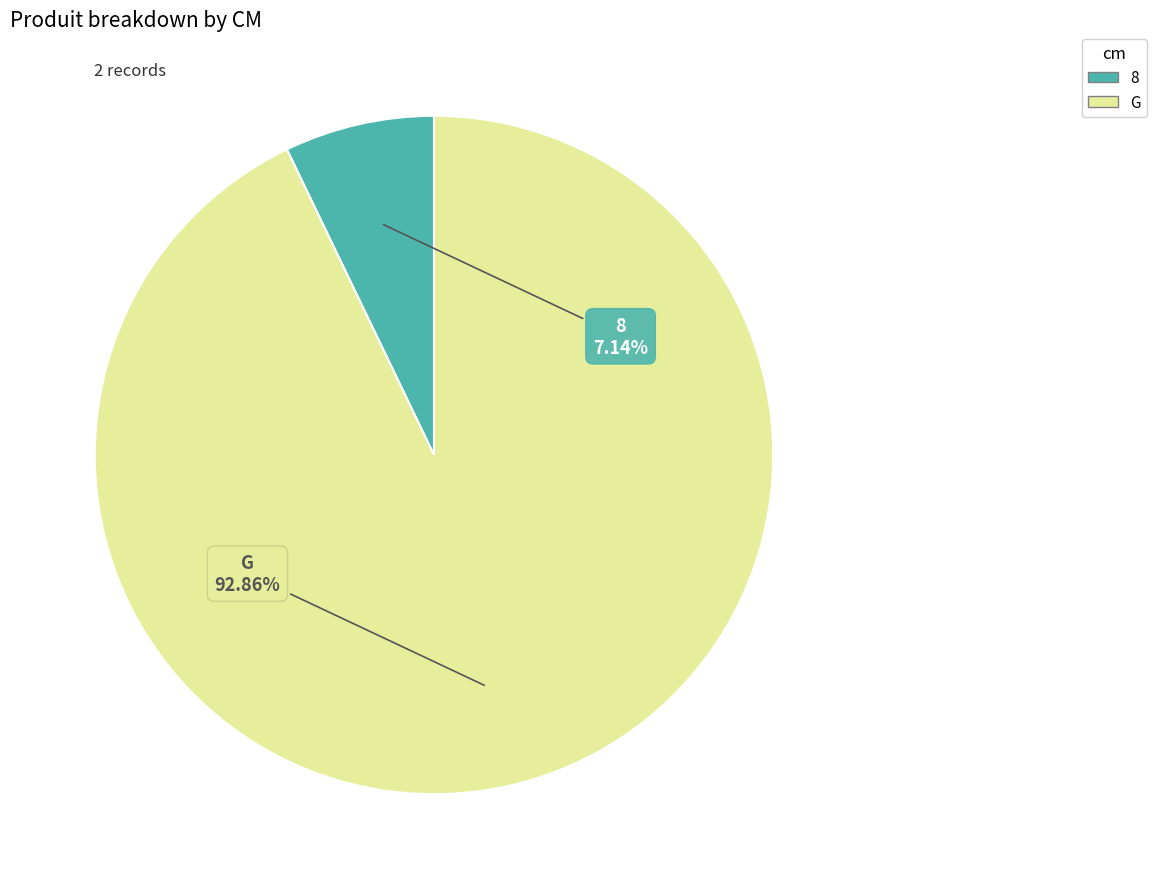

Count the number of slices in the pie.

2